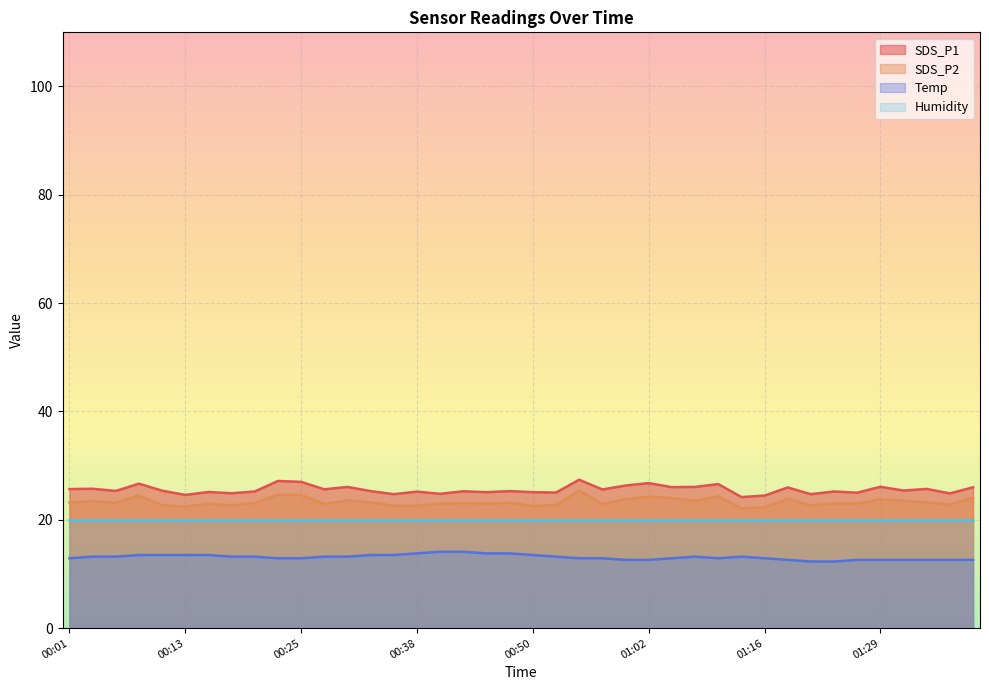

True or false: Temp and SDS_P2 cross at least once.

False